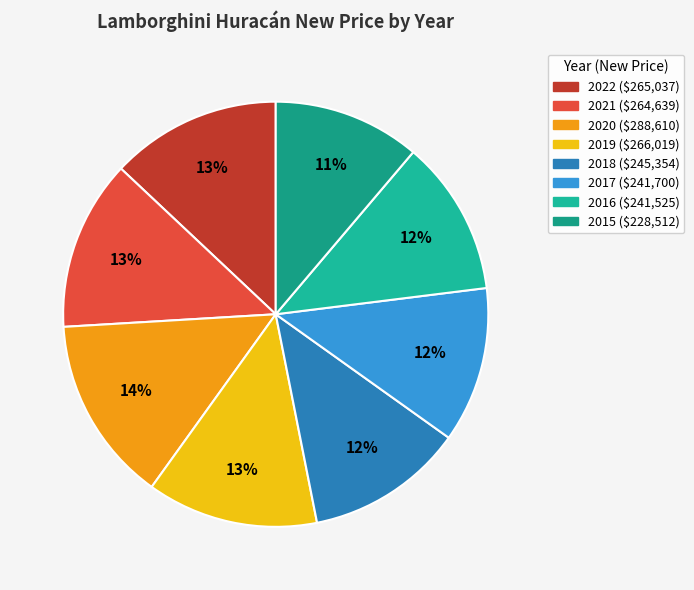

Rank the categories by value from highest to lowest.

2020, 2019, 2022, 2021, 2018, 2017, 2016, 2015